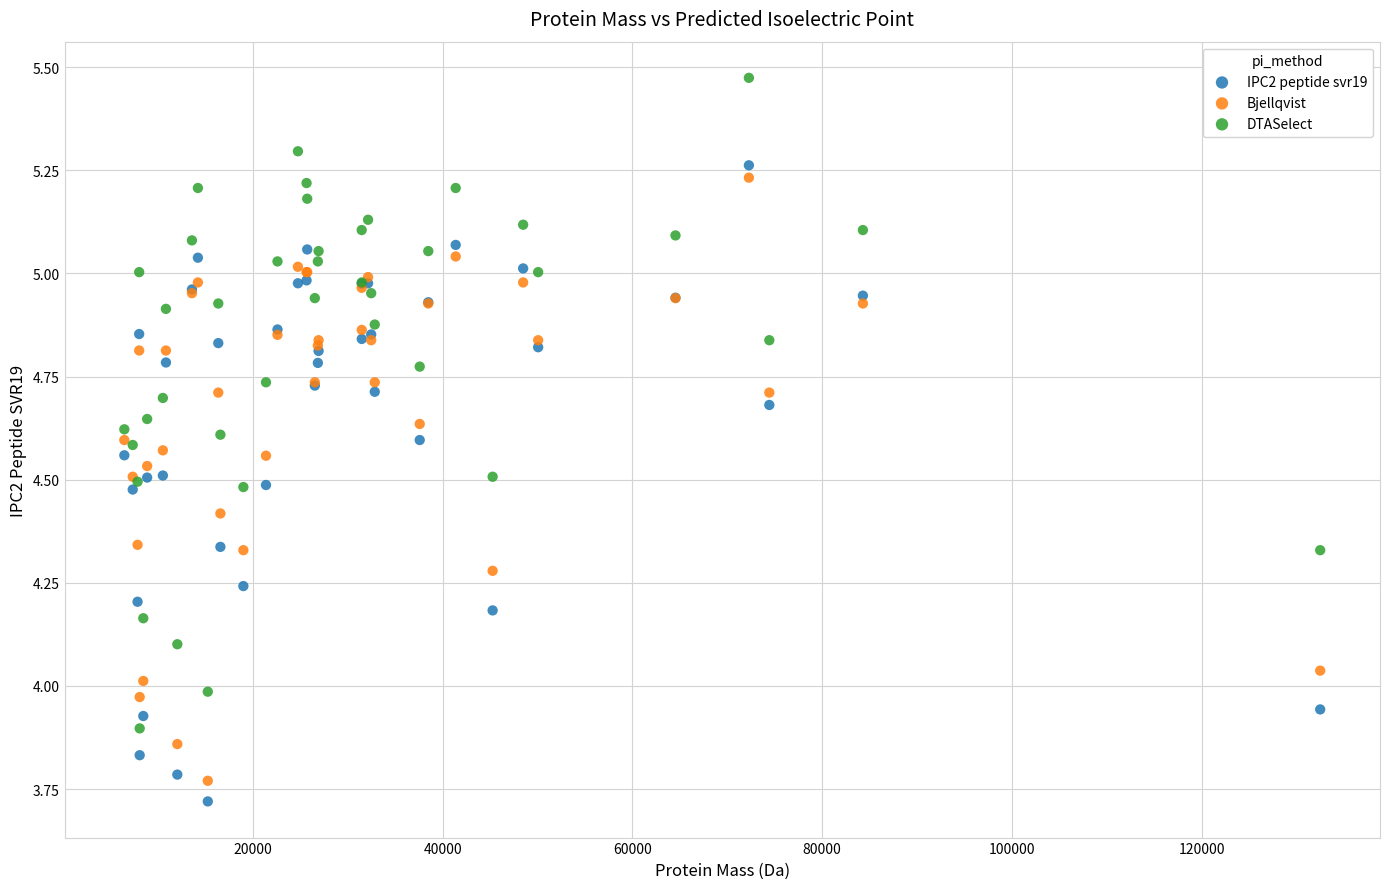

Which series contains the highest Y value?

DTASelect